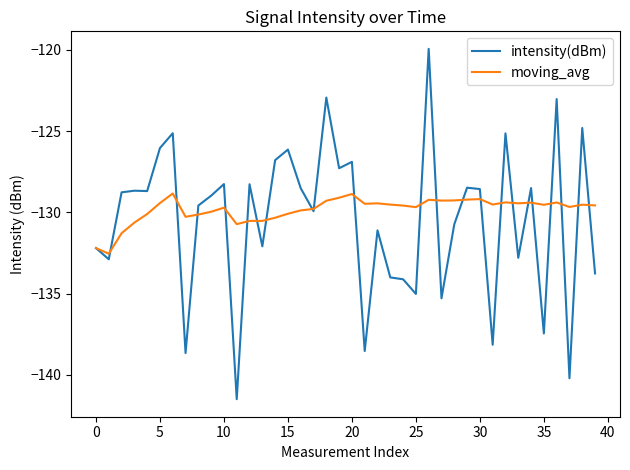

Which series has the largest total across all categories?

moving_avg